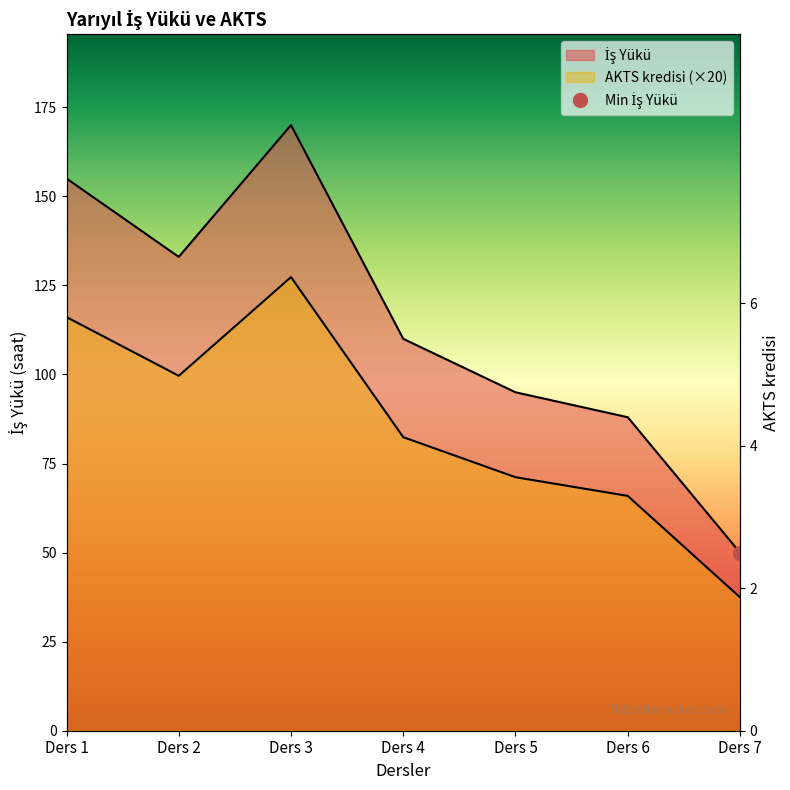

What are all the series names shown in the legend?

İş Yükü, AKTS kredisi